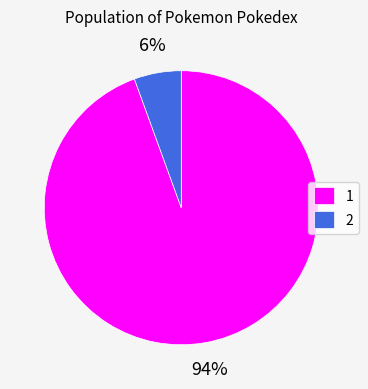

What is the majority slice?

1